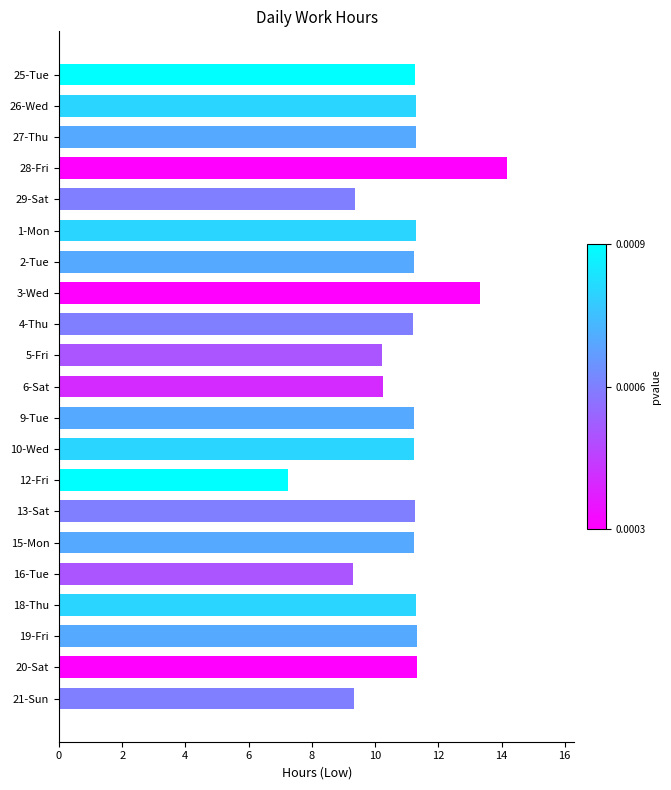

What is the value of the 7th bar from the top?

11.2